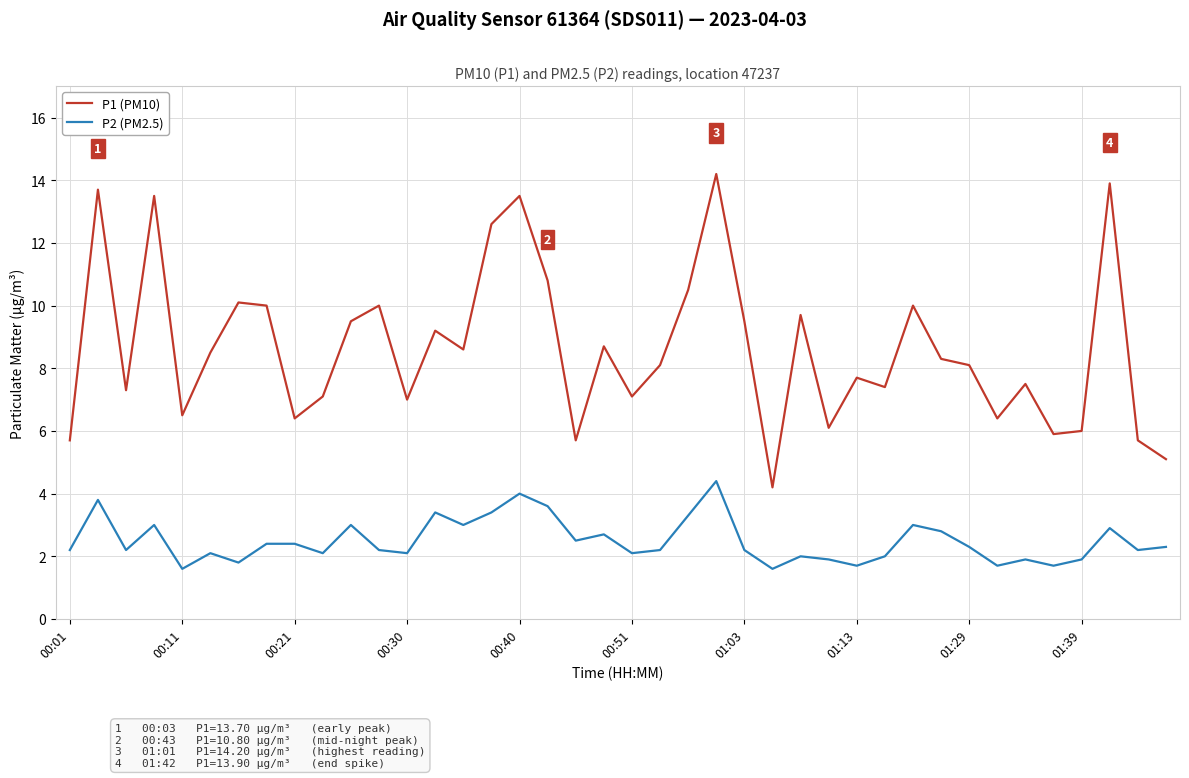

True or false: P2 (PM2.5) has more than 0 interior local peaks.

True